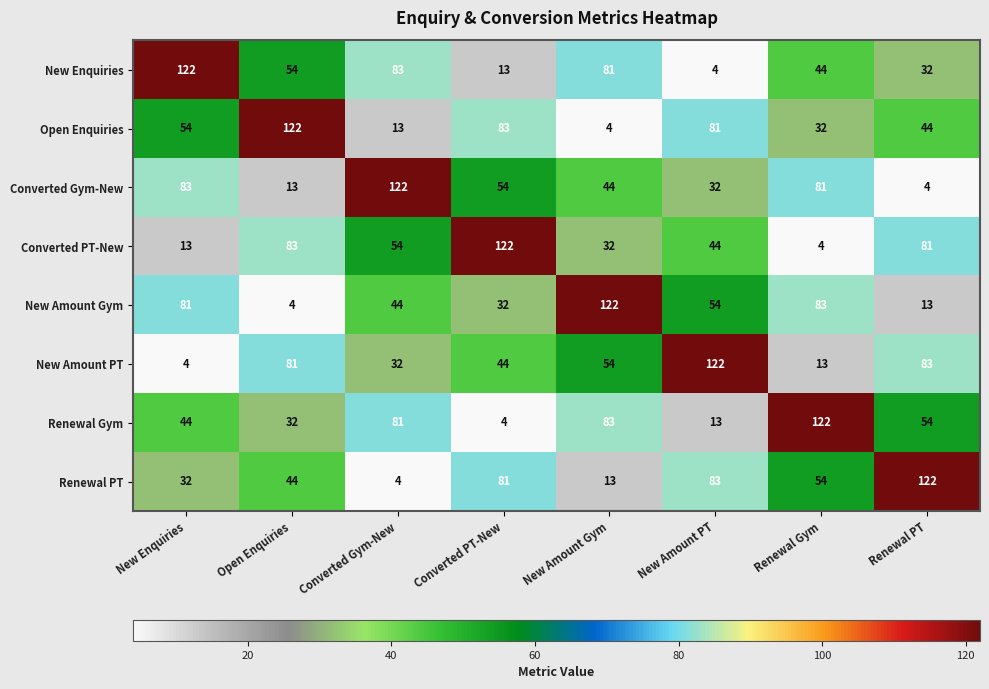

What is the maximum value shown in the chart?

122